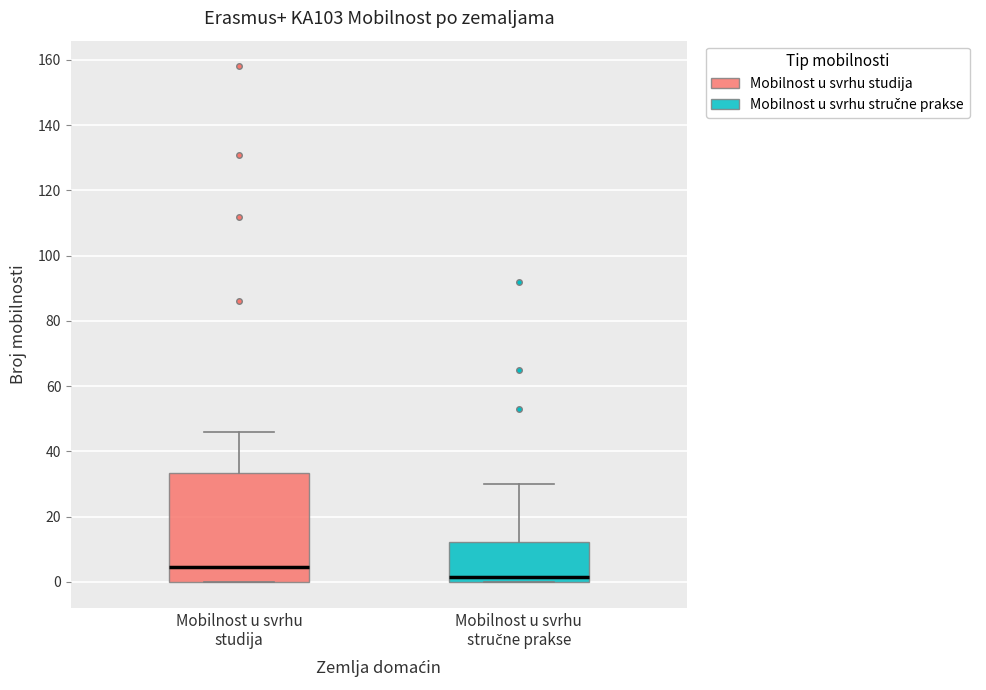

Reading left to right, transcribe this box plot: for each box, give where its median line is, the range the box spans, and where its two whiskers end, as read against the y-axis. The values are not printed on the chart, so give them approximately, as read against the axis.

Mobilnost u svrhu studija: median 4, box 0 to 34, whiskers 0 to 46
Mobilnost u svrhu stručne prakse: median 2, box 0 to 12, whiskers 0 to 30